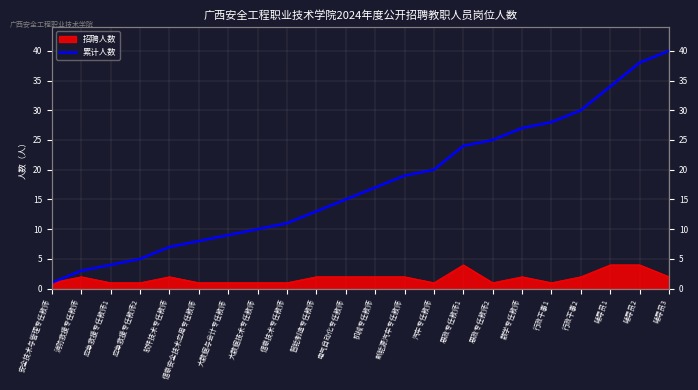

List the labels in order of value, smallest first.

安全技术与管理专任教师, 消防救援专任教师, 应急救援专任教师1, 应急救援专任教师2, 软件技术专任教师, 信息安全技术应用专任教师, 大数据与会计专任教师, 大数据技术专任教师, 信息技术专任教师, 智能制造专任教师, 电气自动化专任教师, 机械专任教师, 新能源汽车专任教师, 汽车专任教师, 思政专任教师1, 思政专任教师2, 数学专任教师, 行政干事1, 行政干事2, 辅导员1, 辅导员2, 辅导员3